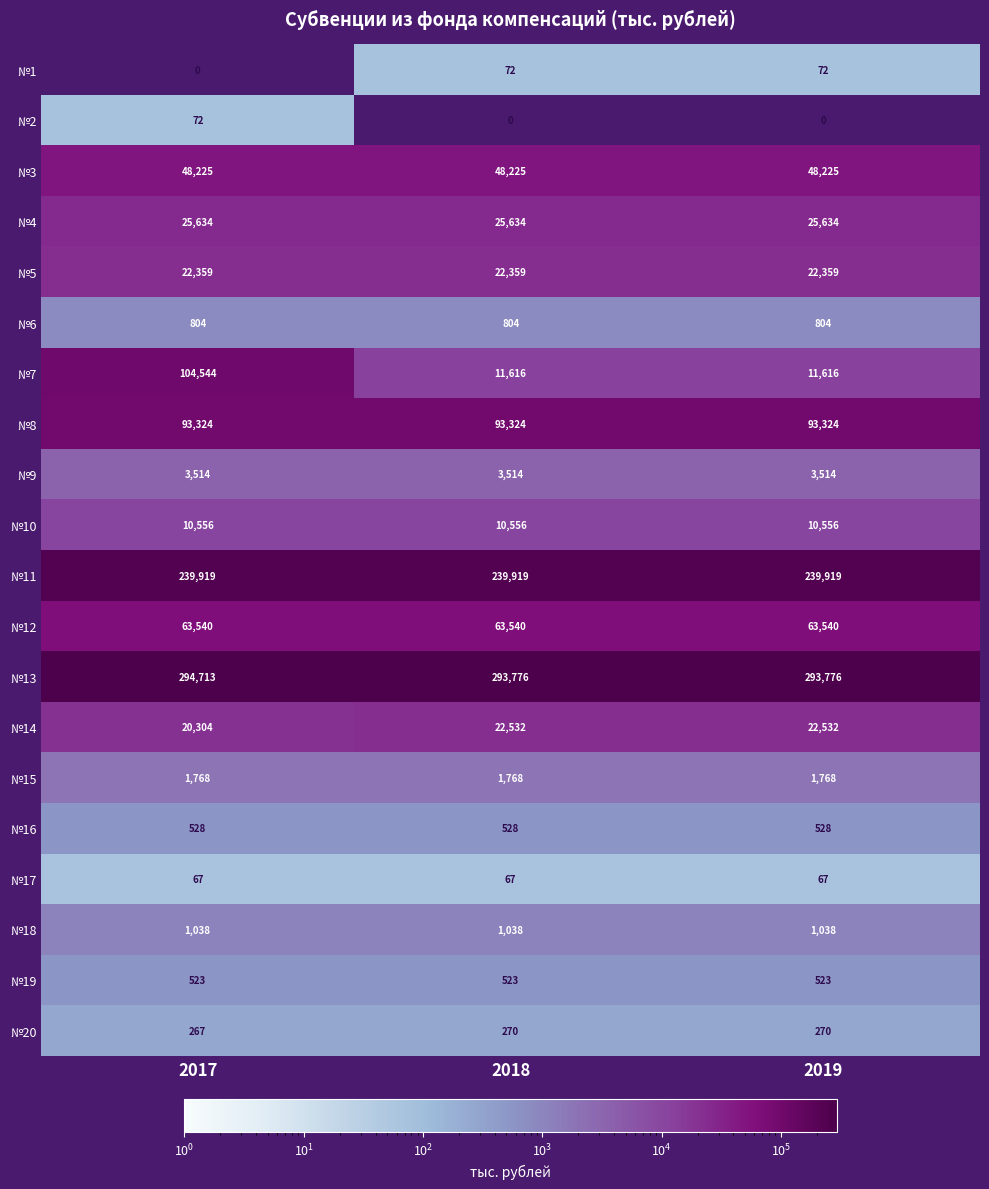

Read the №7 value at 2017, to the nearest 50.

104550